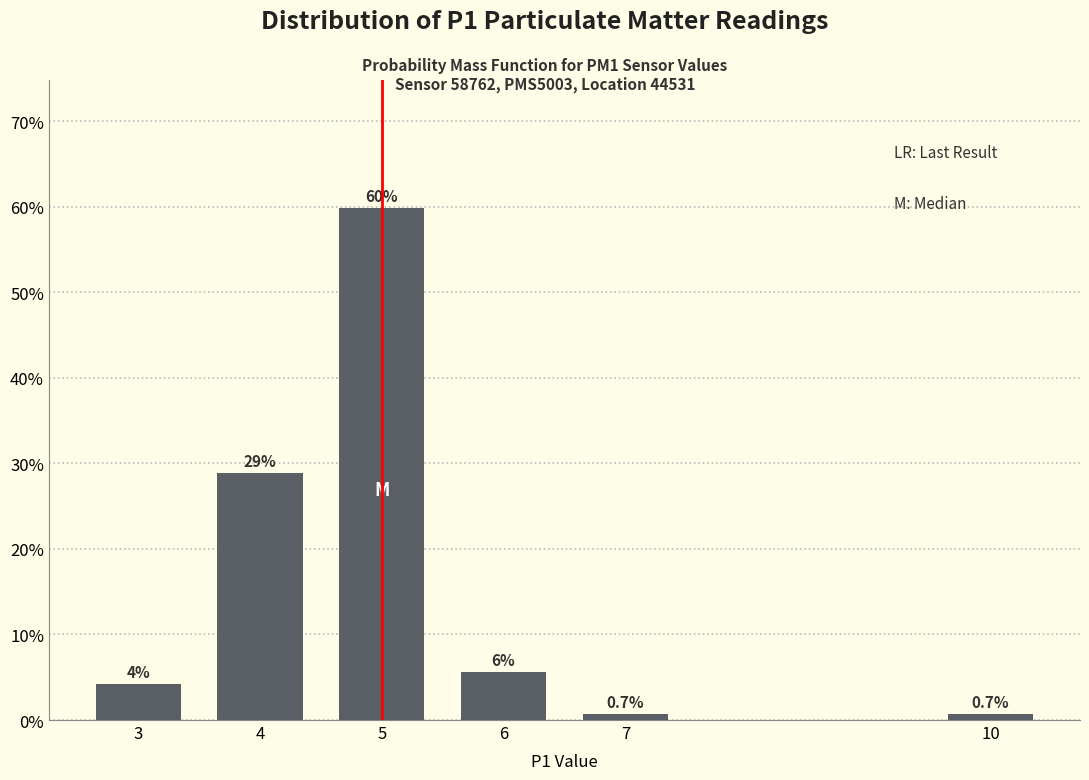

Which has a higher value, 6 or 10?

6